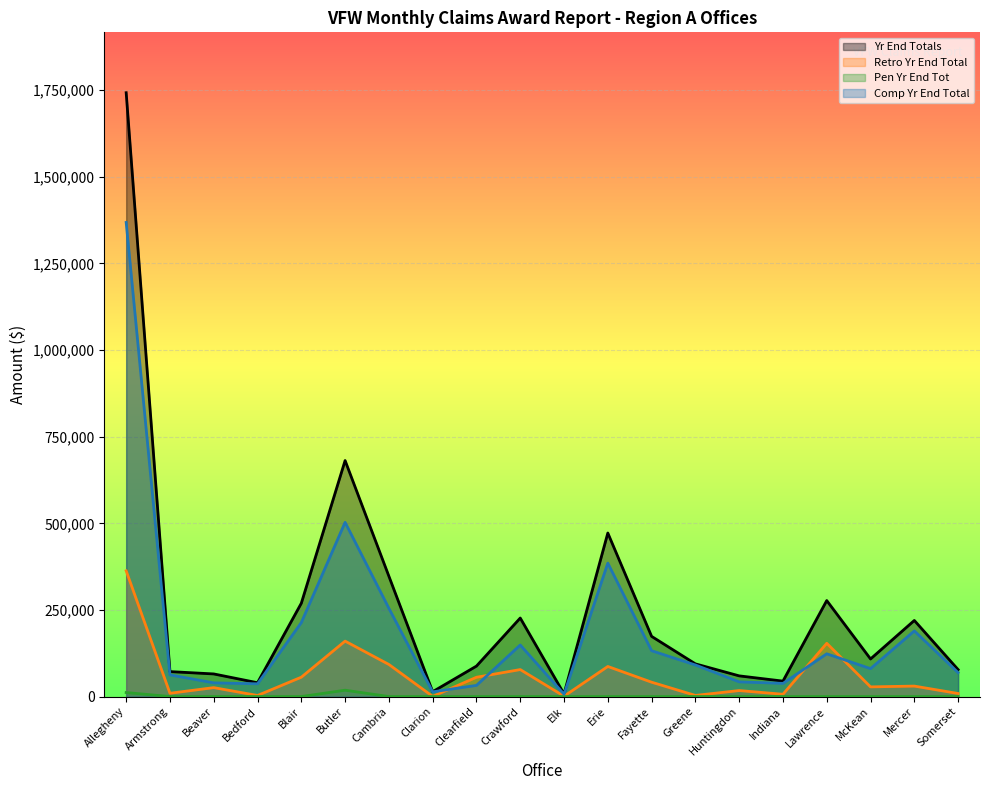

In Yr End Totals, how many points are lower than both neighbors (excluding endpoints)?

5